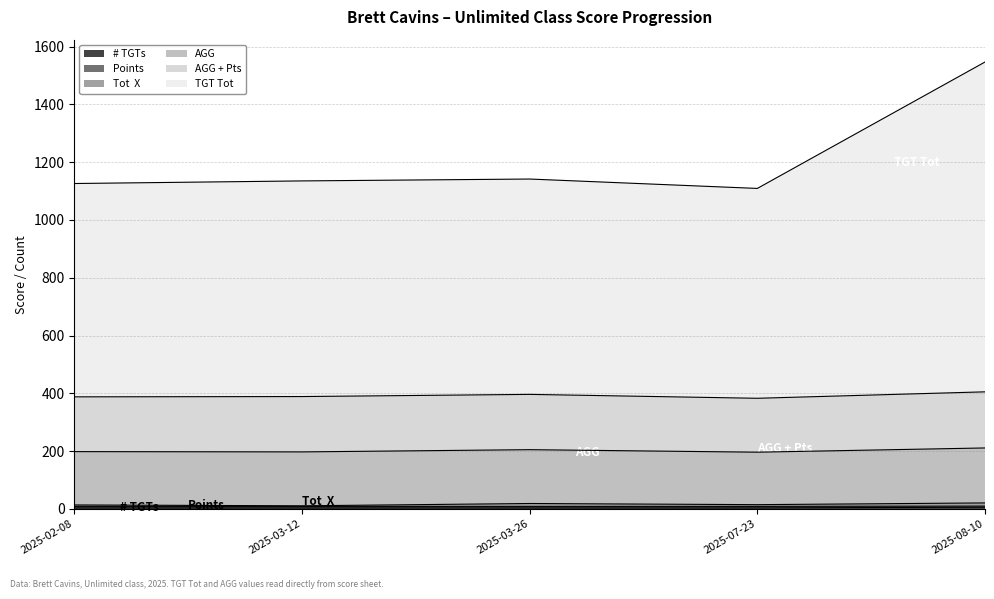

How many lines are shown in the chart?

6